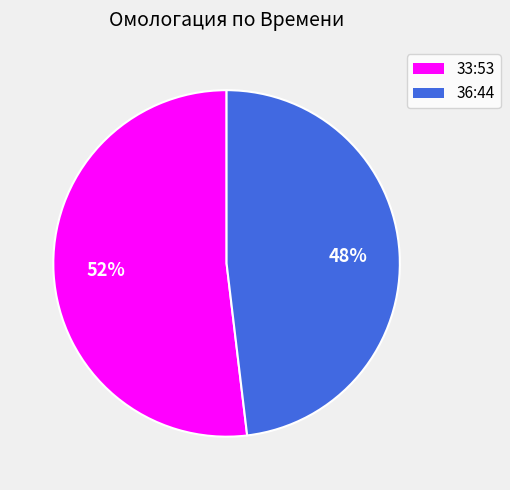

What is the largest slice in the pie chart?

33:53